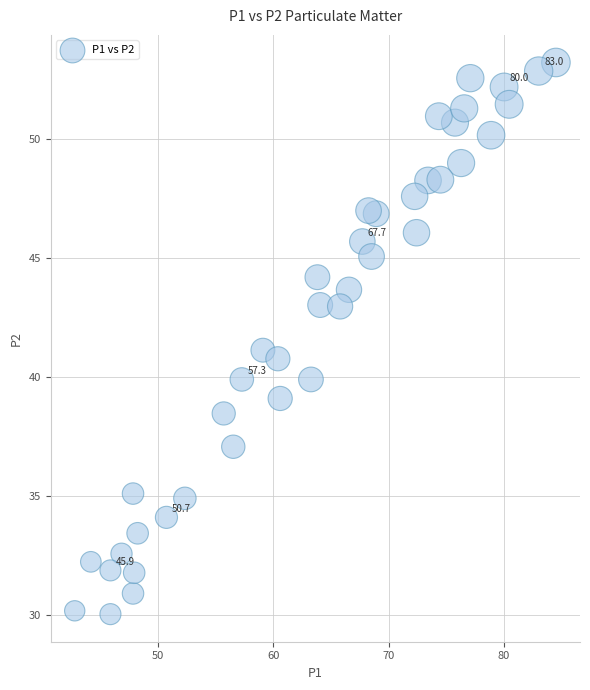

What is the range of Y values (max minus min)?

23.2